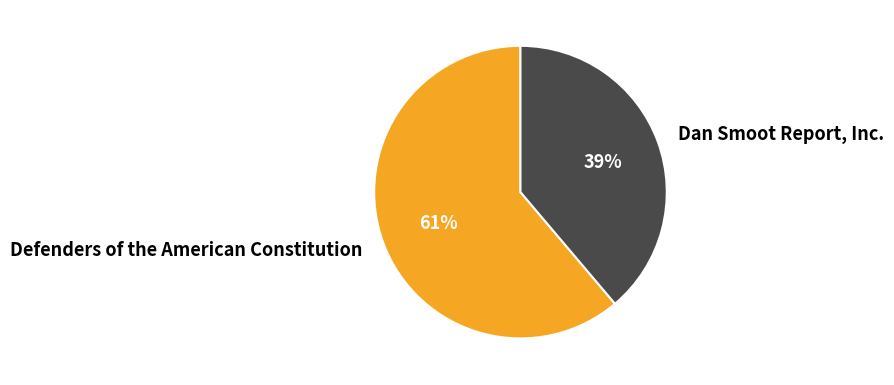

Rank the categories by value from lowest to highest.

Dan Smoot Report, Inc., Defenders of the American Constitution